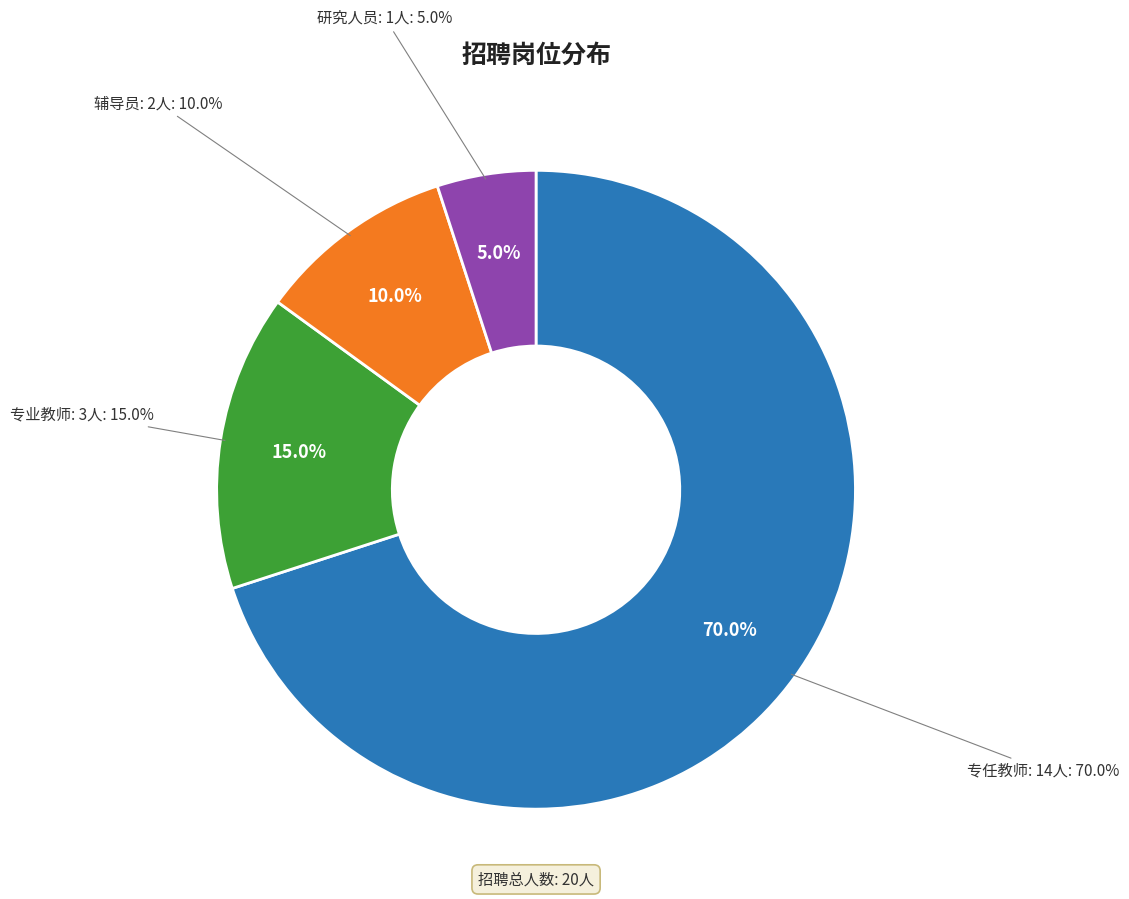

To the nearest percent, what is the difference between the 研究人员 and 辅导员 slice percentages?

5%